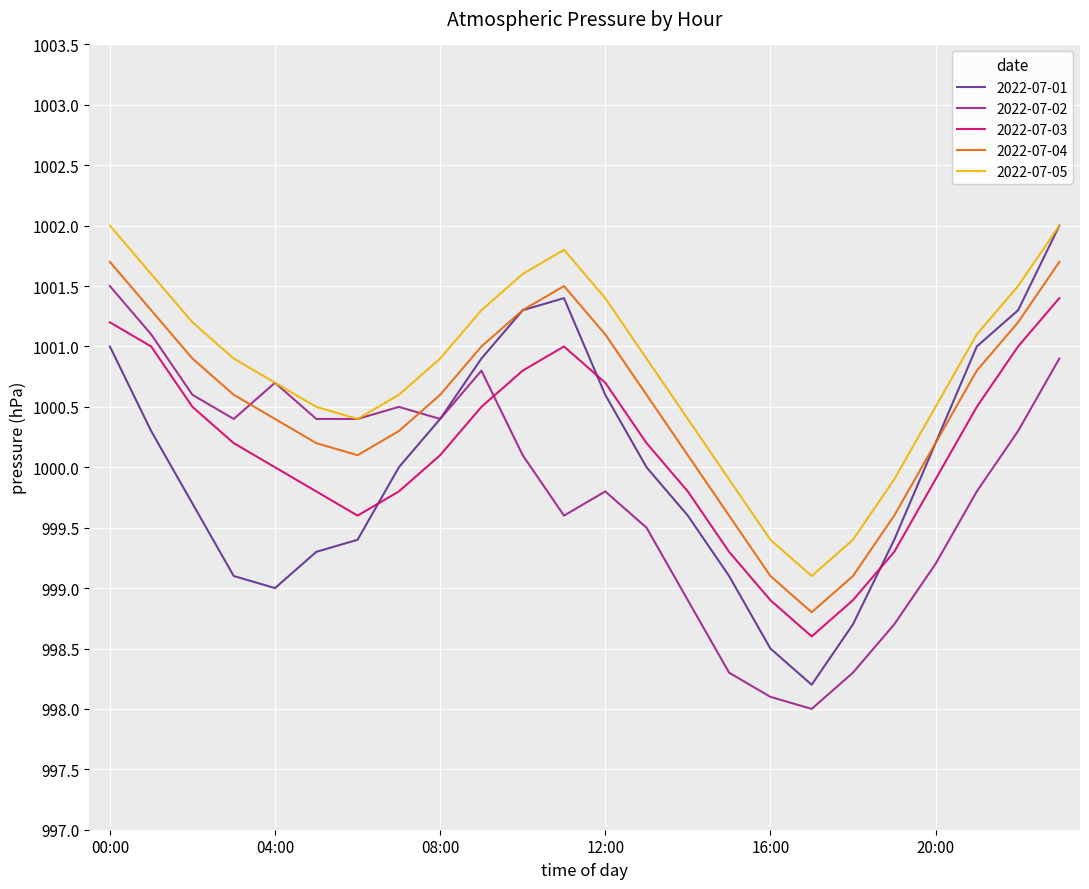

Which series has the largest total across all categories?

2022-07-05